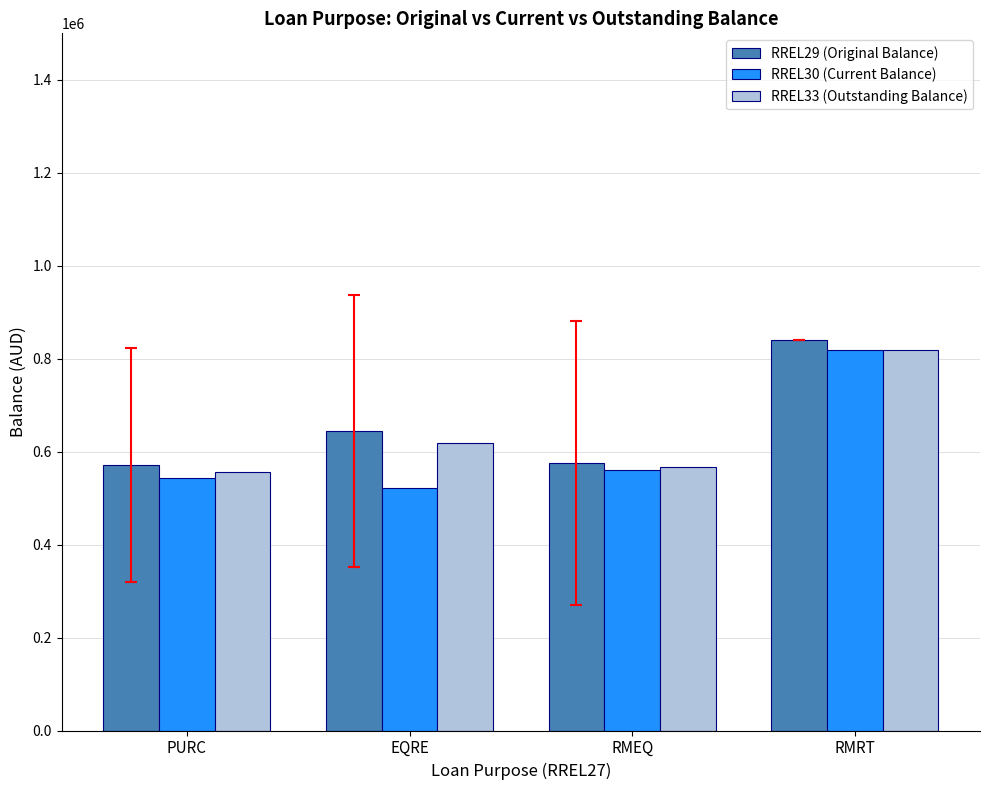

What is the maximum value for RREL29 (Original Balance)?

840000.0